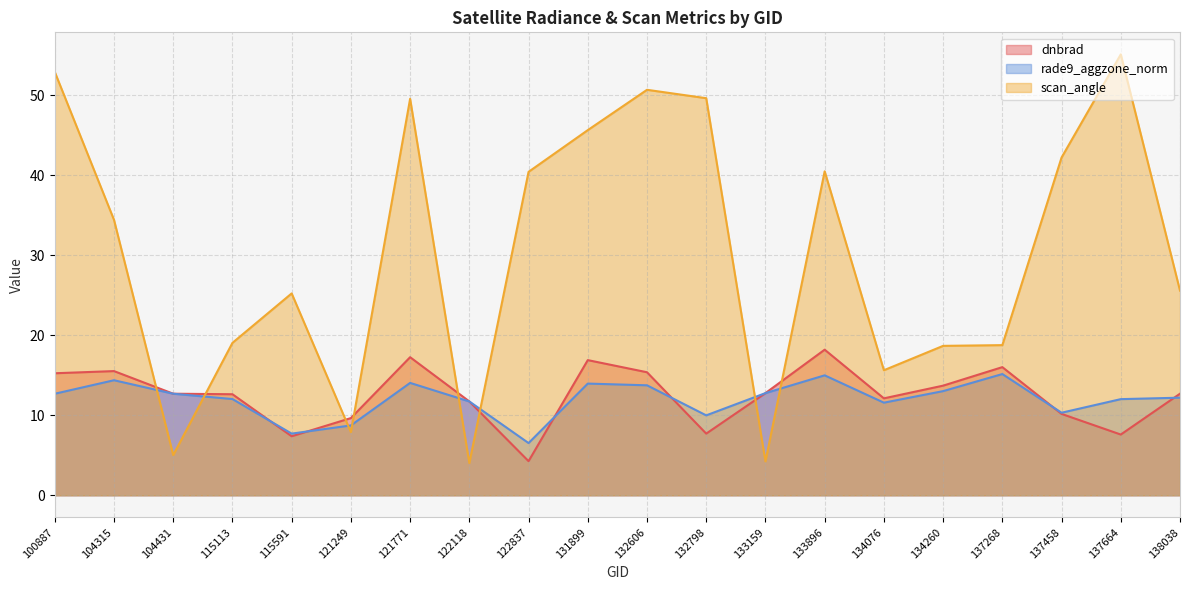

Reading left to right, list all the values displayed in this chart.

dnbrad: 15.3	15.5	12.7	12.6	7.4	9.7	17.3	11.7	4.3	16.9	15.4	7.7	12.8	18.2	12.1	13.7	16.0	10.2	7.6	12.7
rade9_aggzone_norm: 12.7	14.4	12.7	12.0	7.7	8.7	14.0	11.7	6.5	14.0	13.8	10.0	12.8	15.0	11.6	13.0	15.2	10.3	12.0	12.2
scan_angle: 52.9	34.4	5.0	19.1	25.2	7.9	49.6	4.0	40.4	45.7	50.7	49.6	4.2	40.5	15.6	18.7	18.8	42.2	55.1	25.6